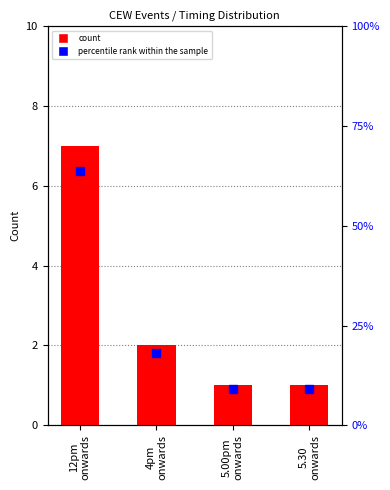

What is the minimum value for percentile rank within the sample?

9.1